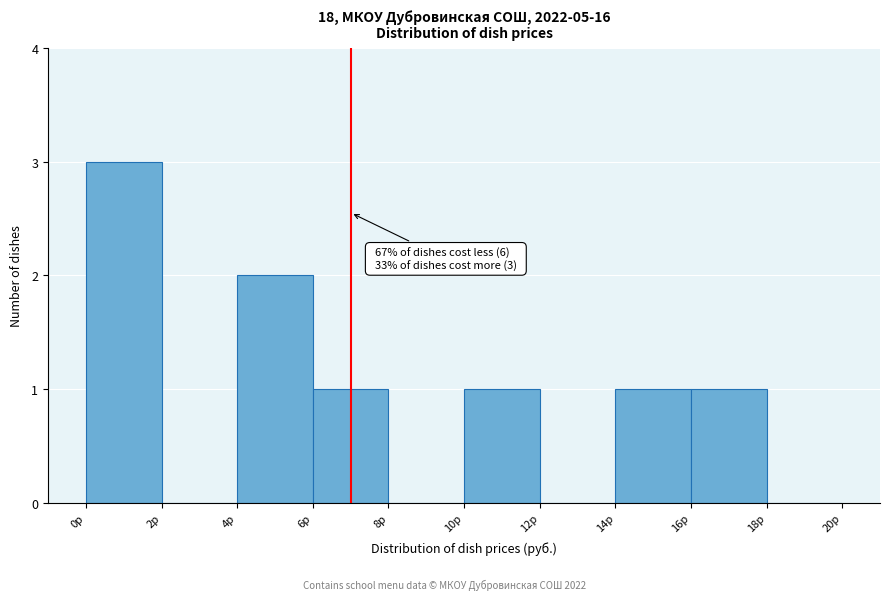

Over which range of the x-axis is the bar tallest?

0 to 2